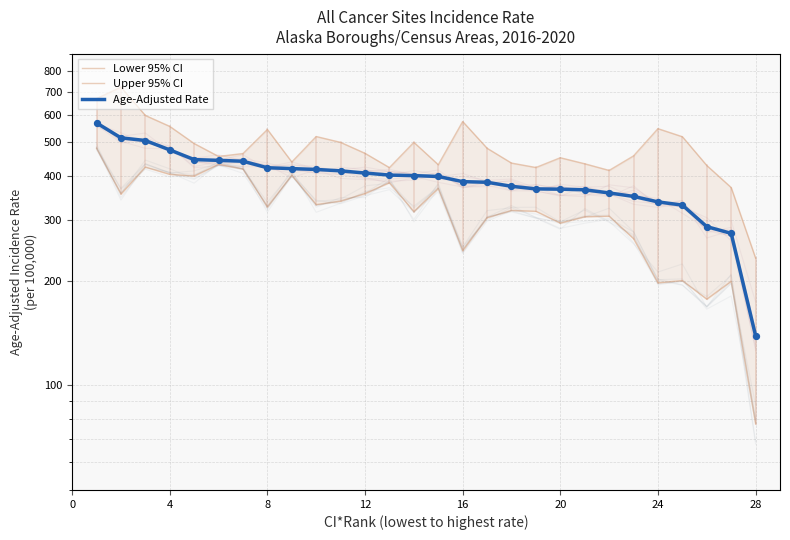

Which series has the largest total across all categories?

Upper 95% CI